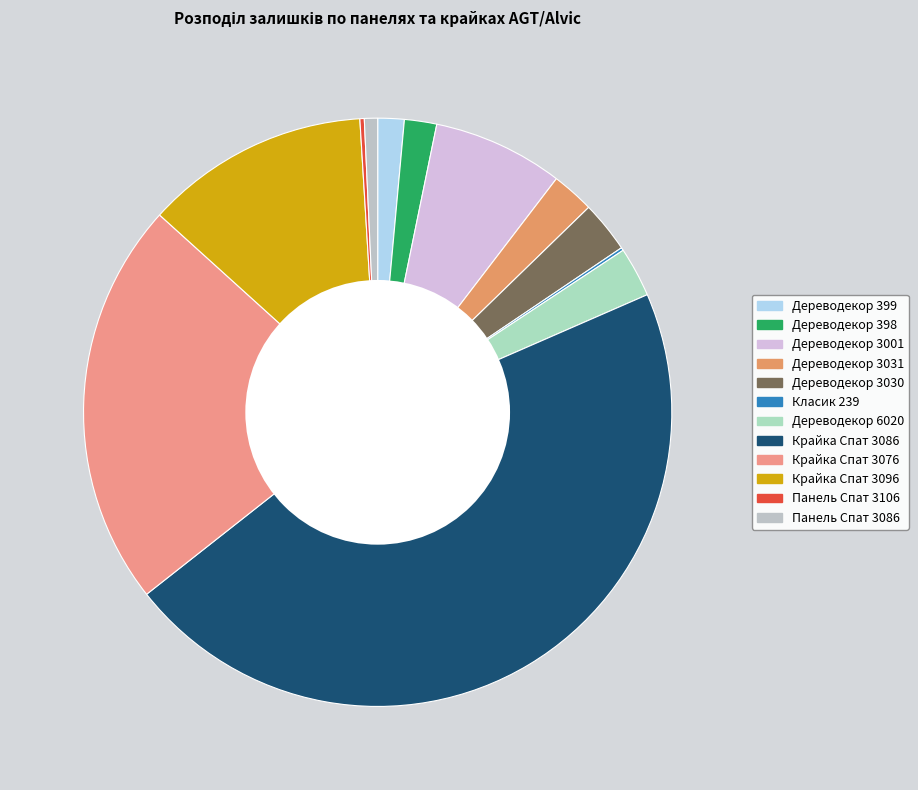

Combined, do Дереводекор 399 and Панель Спат 3086 account for over 50%?

No